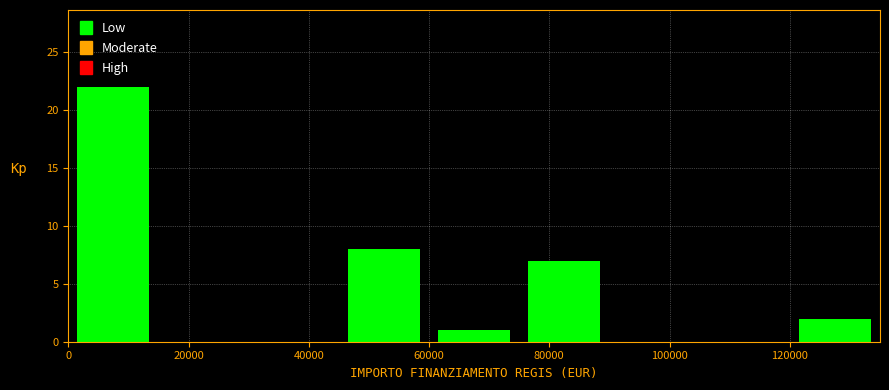

Reading left to right, transcribe this chart: for each bar, give the range it covers on the x-axis and its height. Neither the bar edges nor the heights are printed on the chart, so give them approximately, as read against the axes.

0 to 15000: 22
15000 to 30000: 0
30000 to 45000: 0
45000 to 60000: 8
60000 to 75000: 1
75000 to 90000: 7
90000 to 105000: 0
105000 to 120000: 0
120000 to 135000: 2